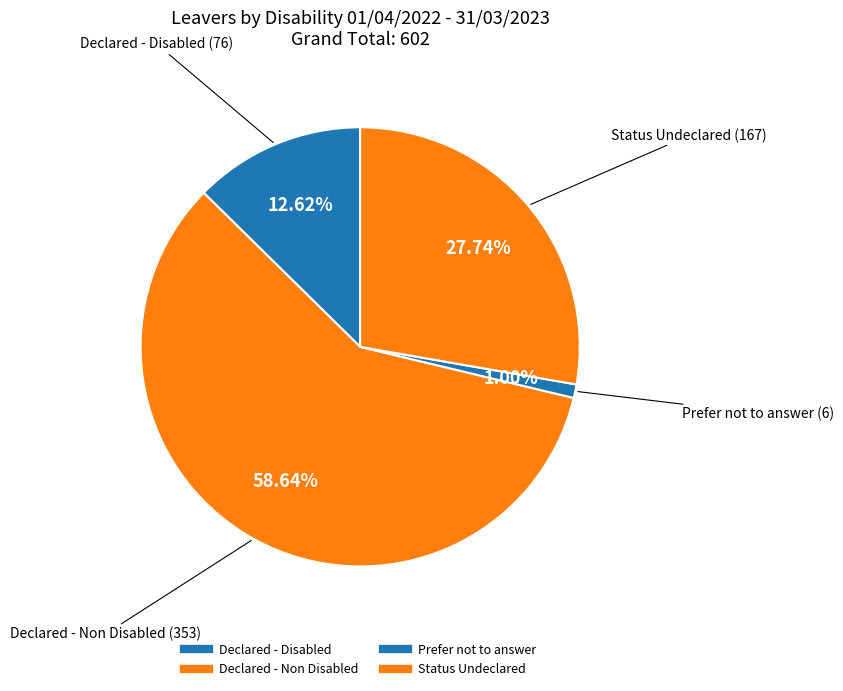

Which slice is the largest?

Declared - Non Disabled